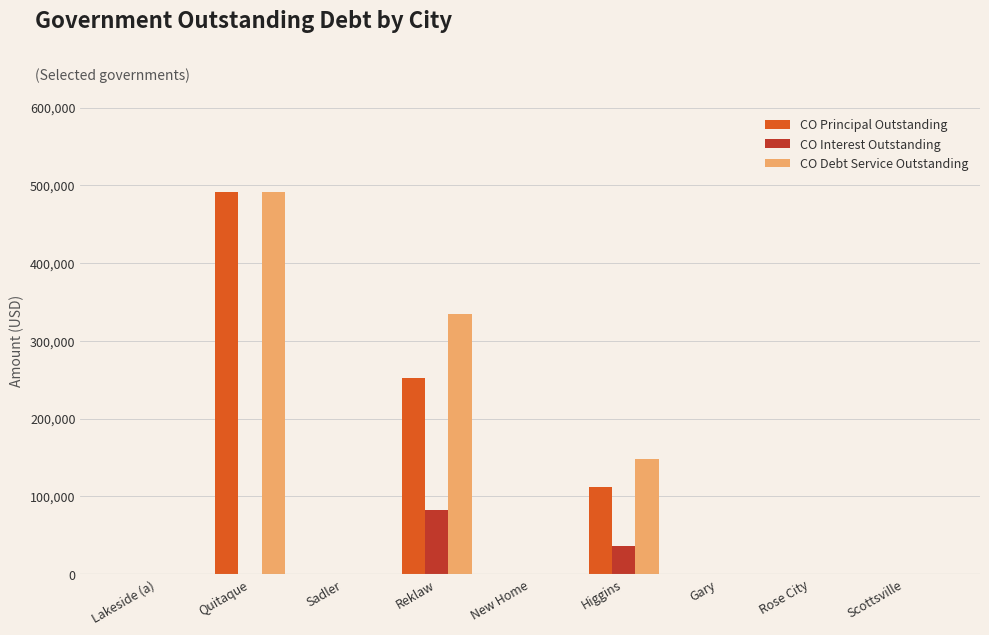

At which category is the sum across all series the highest?

Quitaque